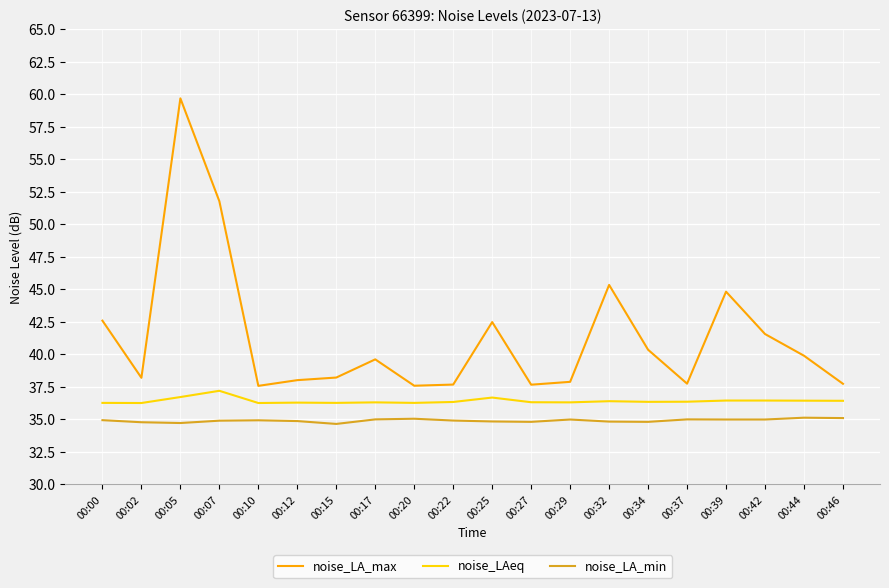

Rank the series by their maximum value, from highest to lowest.

noise_LA_max, noise_LAeq, noise_LA_min